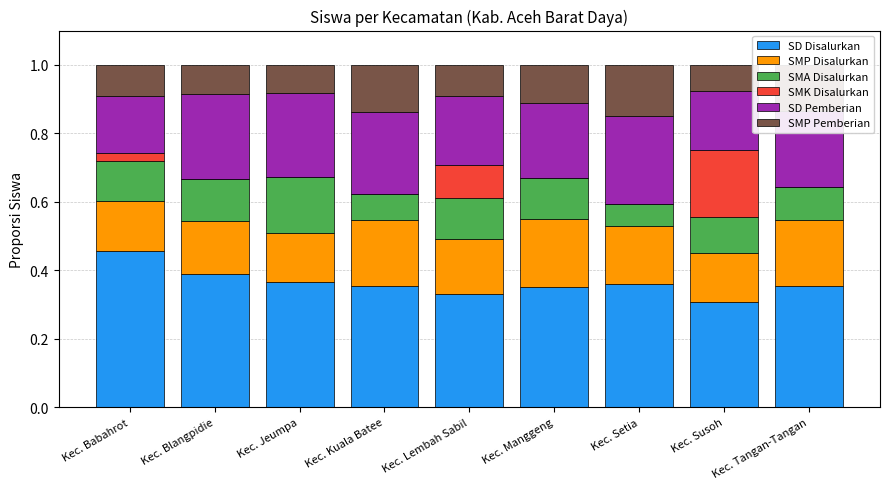

Is it true that SD Disalurkan equals 0.1 at Kec. Tangan-Tangan?

False